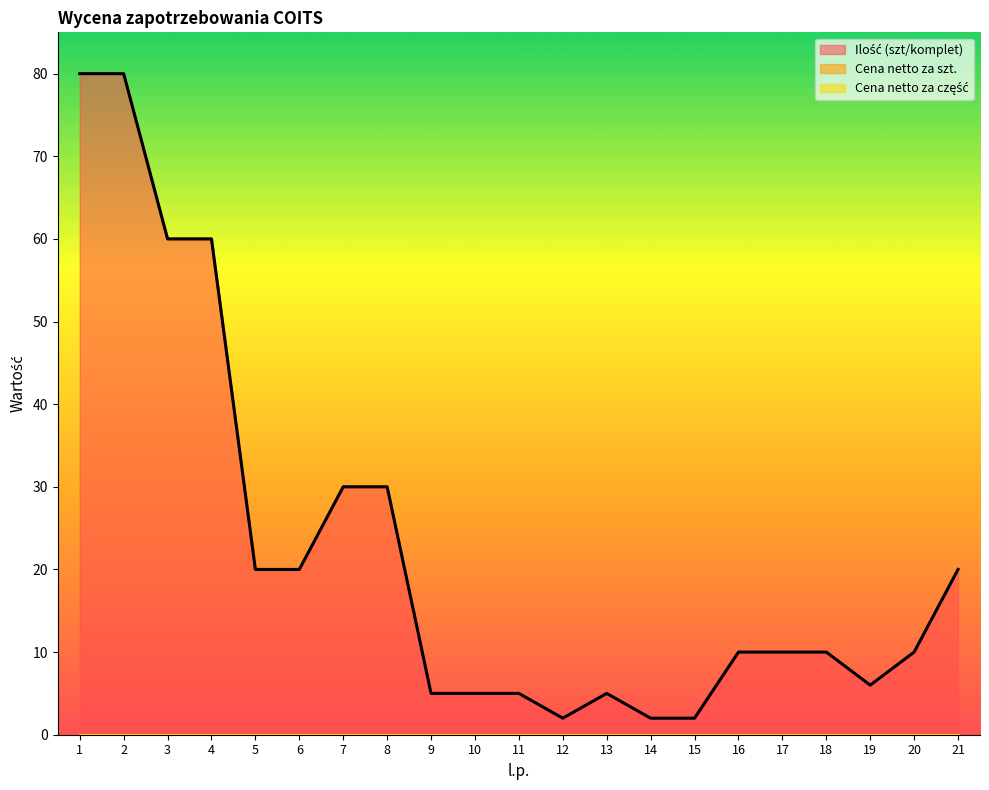

True or false: Ilość (szt/komplet) and Cena netto za szt. cross at least once.

False